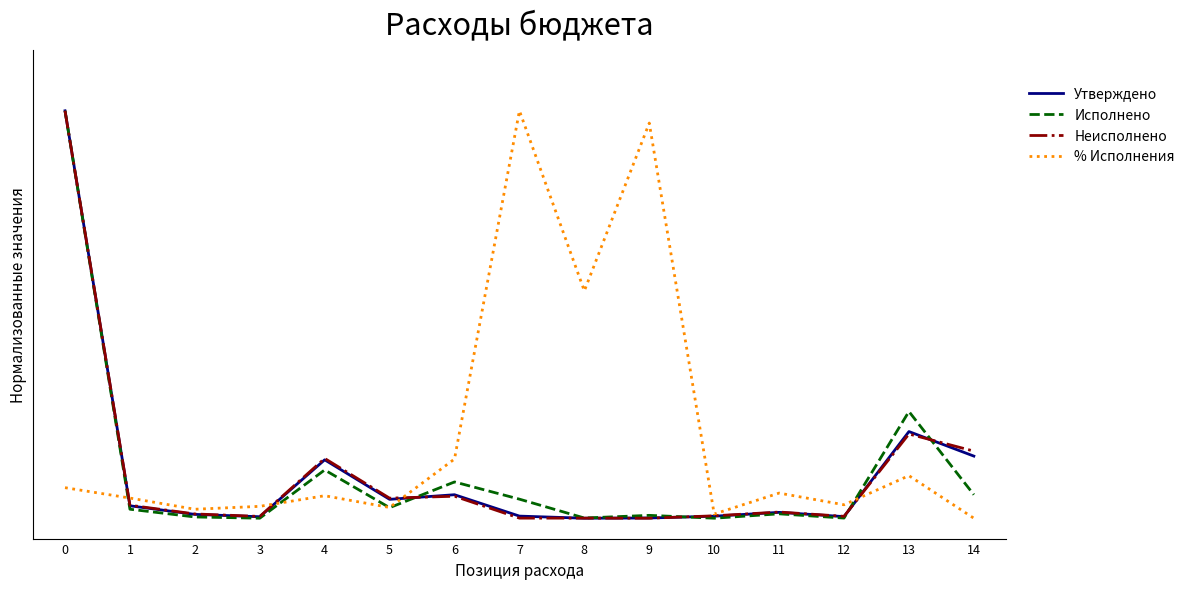

Which series has the largest total across all categories?

% Исполнения